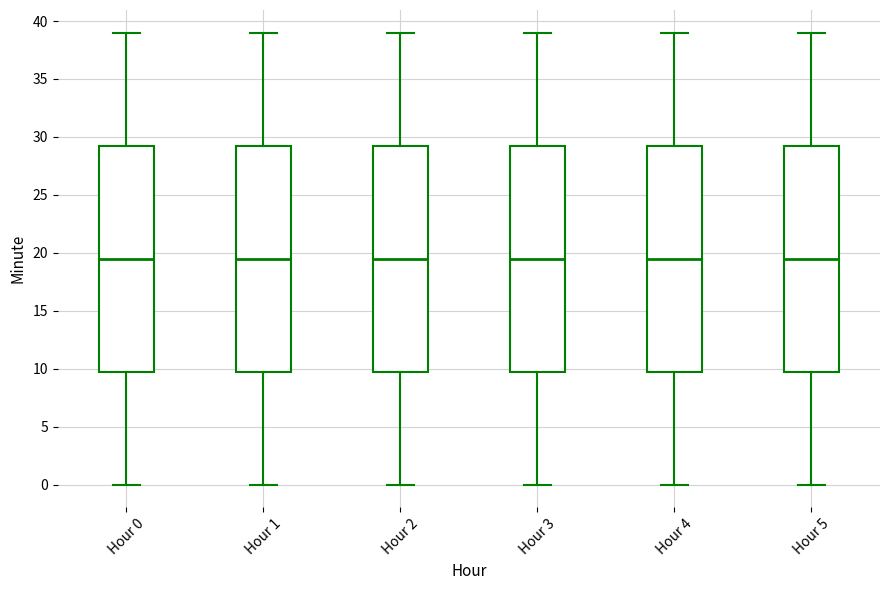

Where does the upper whisker of the box for Hour 3 end on the y-axis? The values are not printed on the chart, so give them approximately, as read against the axis.

39.0